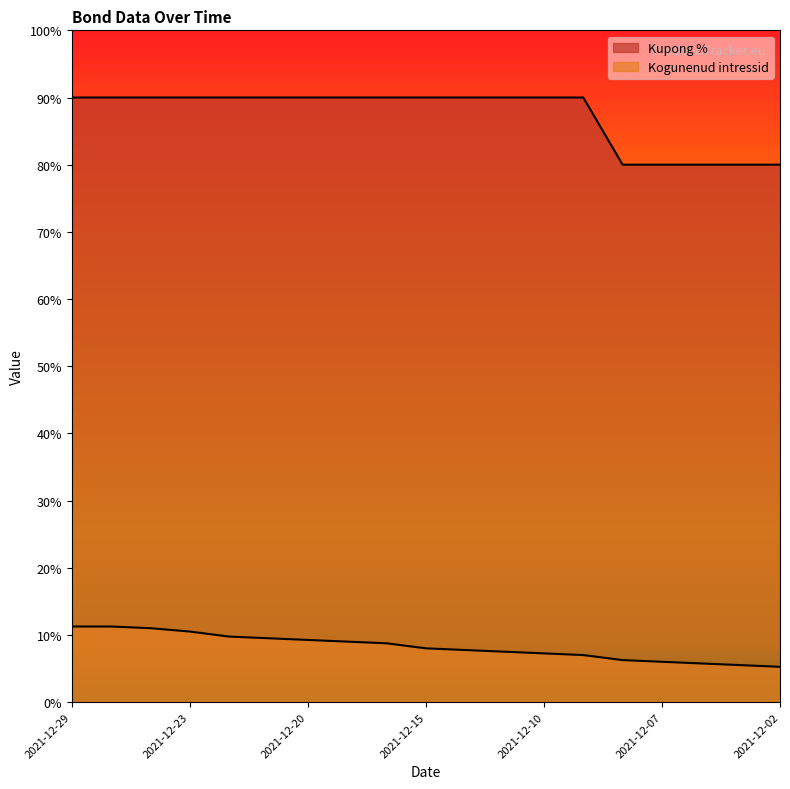

The value of Kupong % at 2021-12-17 is 9.0. True or false?

True